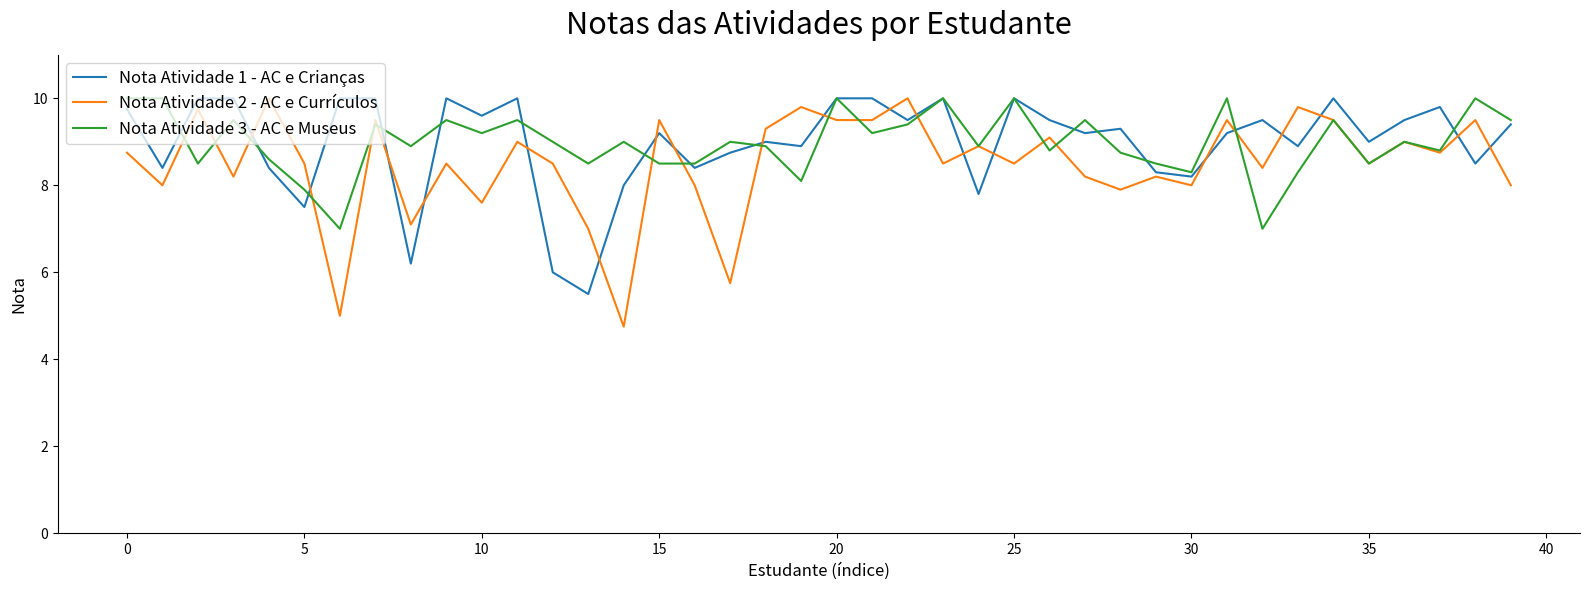

Which series has the widest spread of values?

Nota Atividade 2 - AC e Currículos